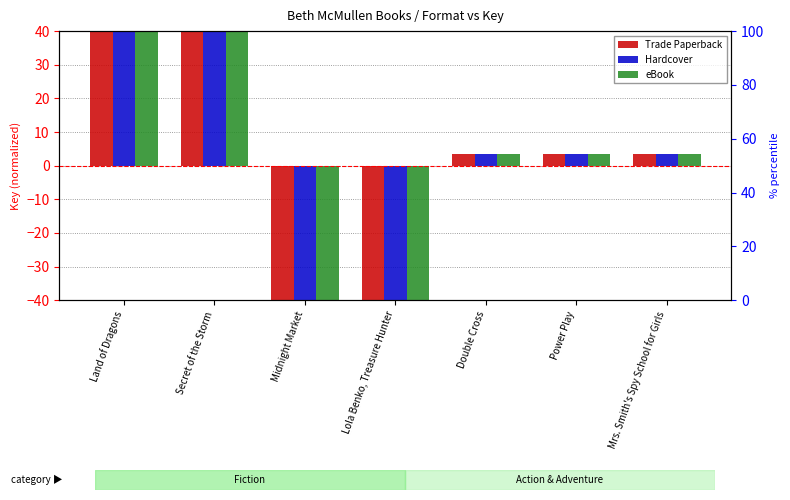

Reading right to left, extract all data points from this chart.

Trade Paperback: Mrs. Smith's Spy School for Girls=3.3	Power Play=3.3	Double Cross=3.3	Lola Benko, Treasure Hunter=-40.0	Midnight Market=-40.0	Secret of the Storm=40.0	Land of Dragons=40.0
Hardcover: Mrs. Smith's Spy School for Girls=3.3	Power Play=3.3	Double Cross=3.3	Lola Benko, Treasure Hunter=-40.0	Midnight Market=-40.0	Secret of the Storm=40.0	Land of Dragons=40.0
eBook: Mrs. Smith's Spy School for Girls=3.3	Power Play=3.3	Double Cross=3.3	Lola Benko, Treasure Hunter=-40.0	Midnight Market=-40.0	Secret of the Storm=40.0	Land of Dragons=40.0